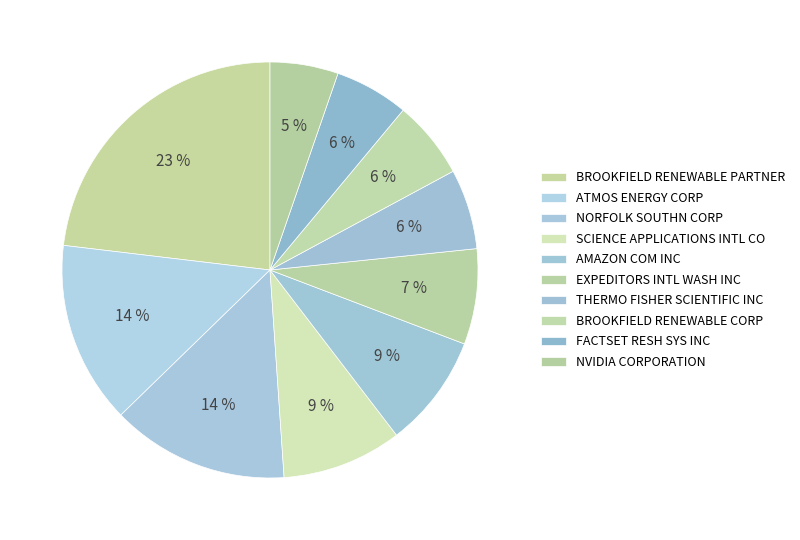

Count the number of slices in the pie.

10